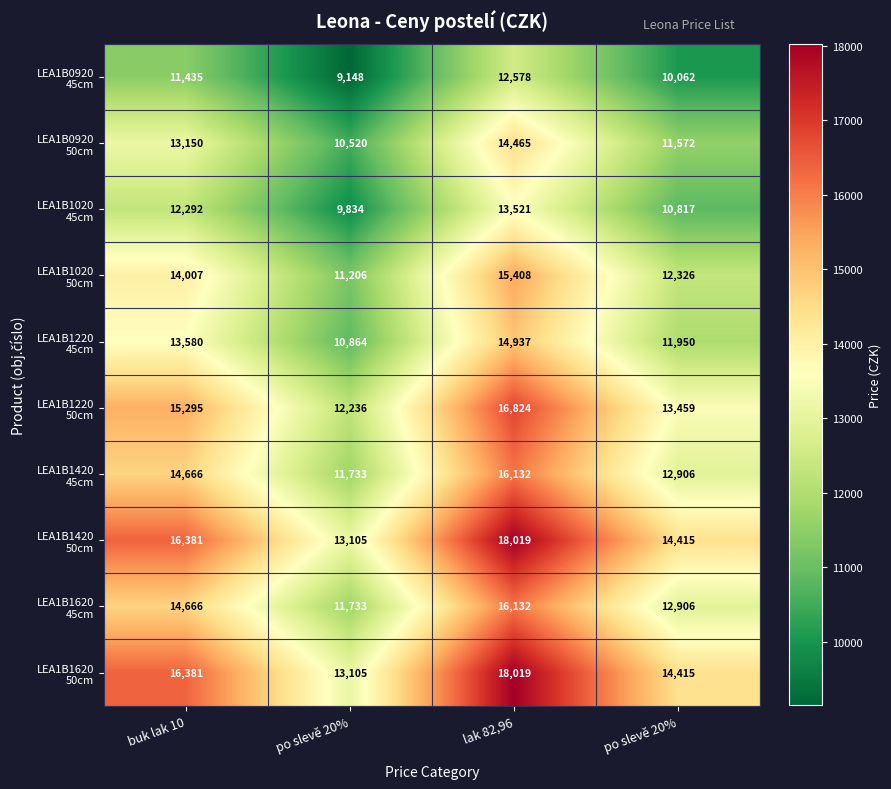

How many data points does each series have?

4